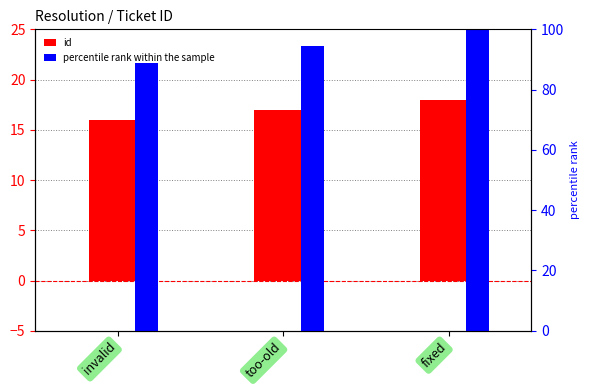

What is the label of the 1st bar from the left?

invalid